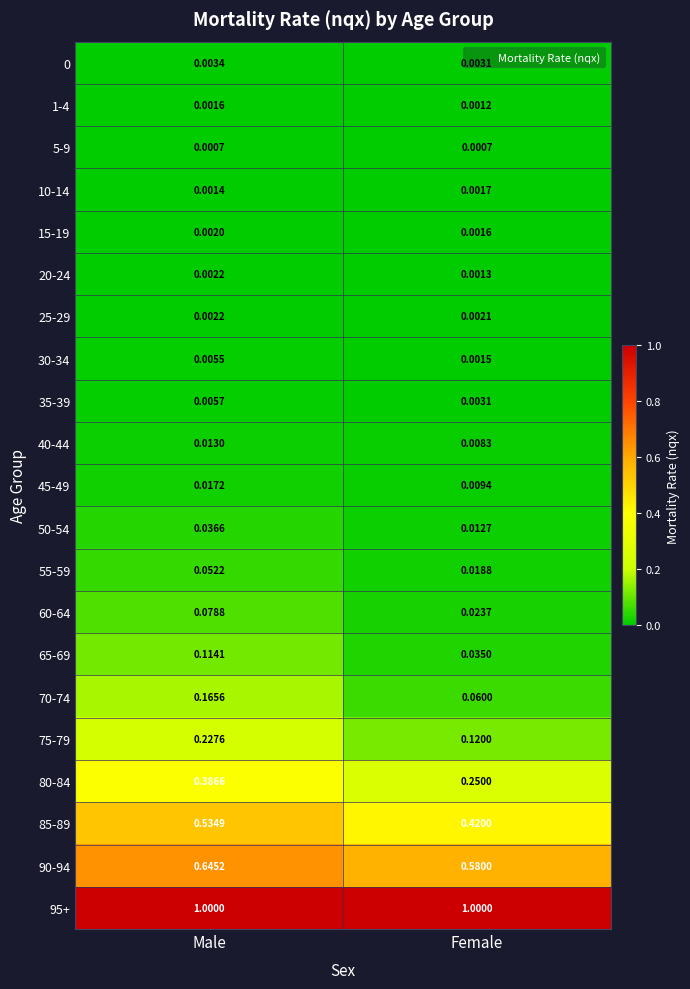

Rank the categories by 0 value from highest to lowest.

Male, Female